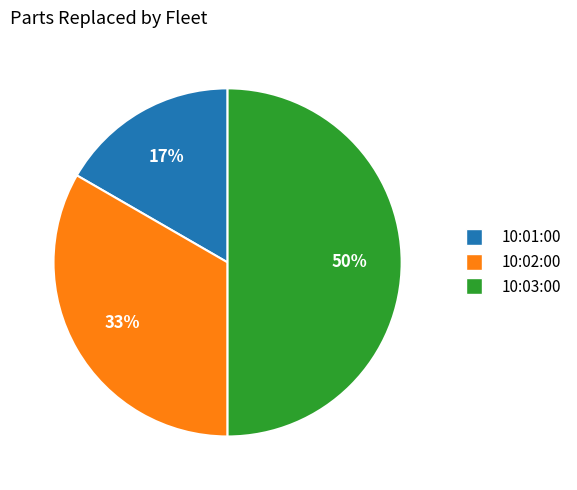

Rank the categories by value from lowest to highest.

10:01:00, 10:02:00, 10:03:00